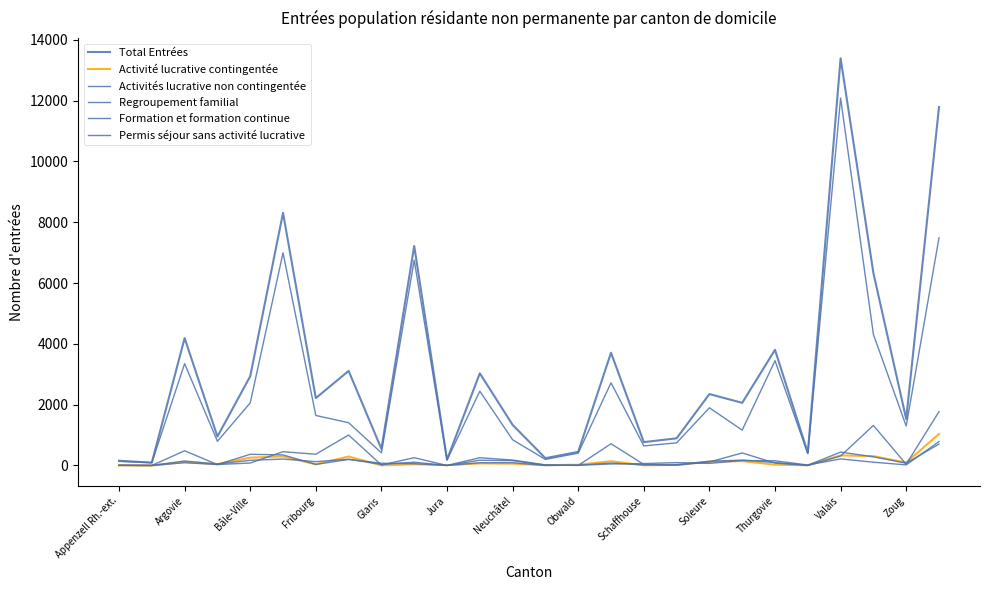

Does the chart display data point markers on the line(s)?

No